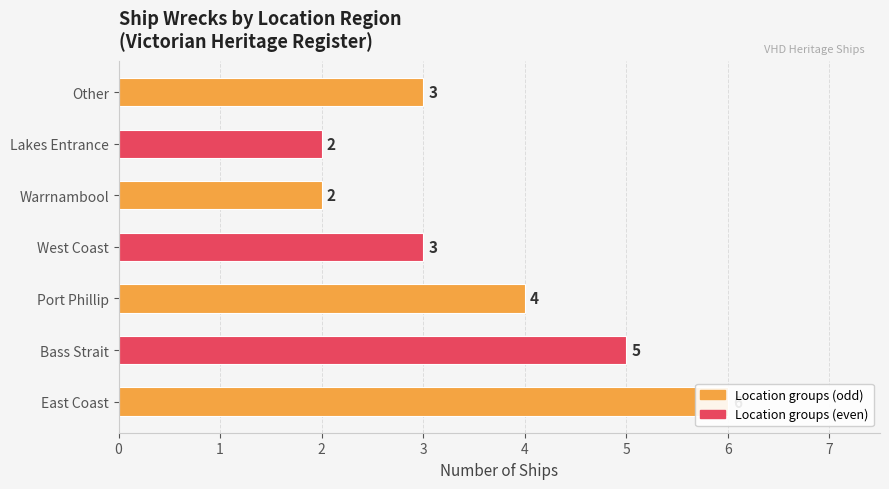

Between Lakes Entrance and Bass Strait, which is larger?

Bass Strait